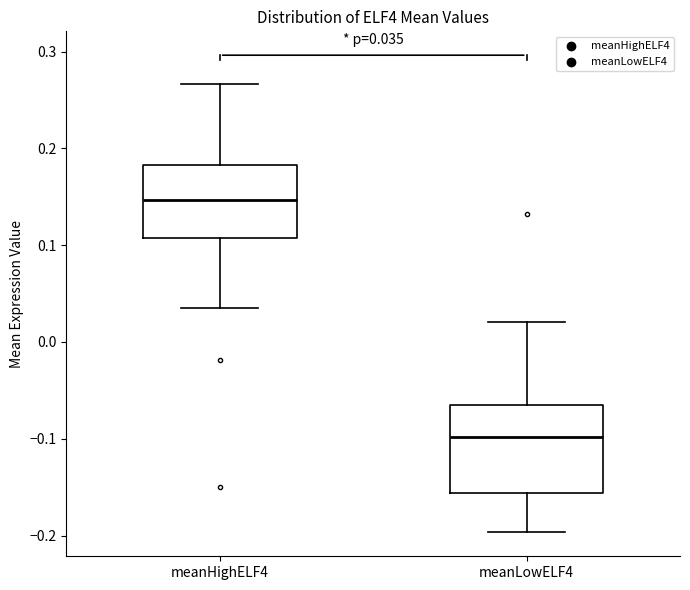

Which box has the highest median line?

meanHighELF4